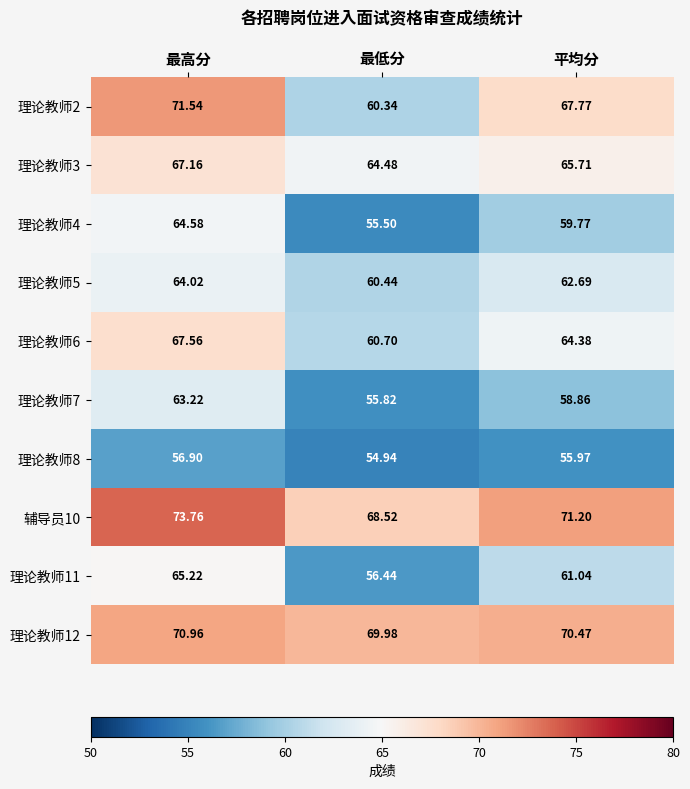

Rank the categories by 理论教师5 value from highest to lowest.

最高分, 平均分, 最低分